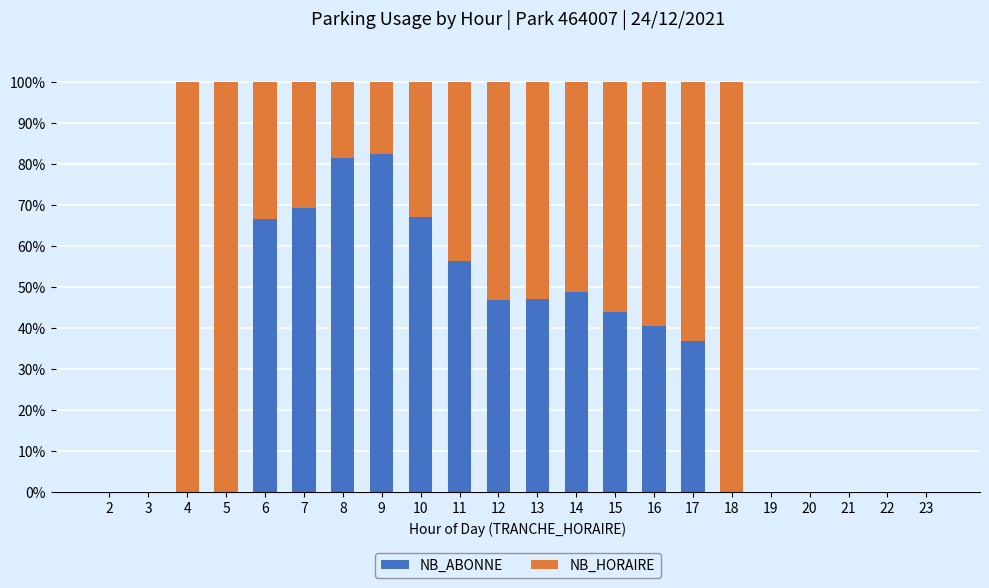

What is the sum of all NB_ABONNE values?

686.8